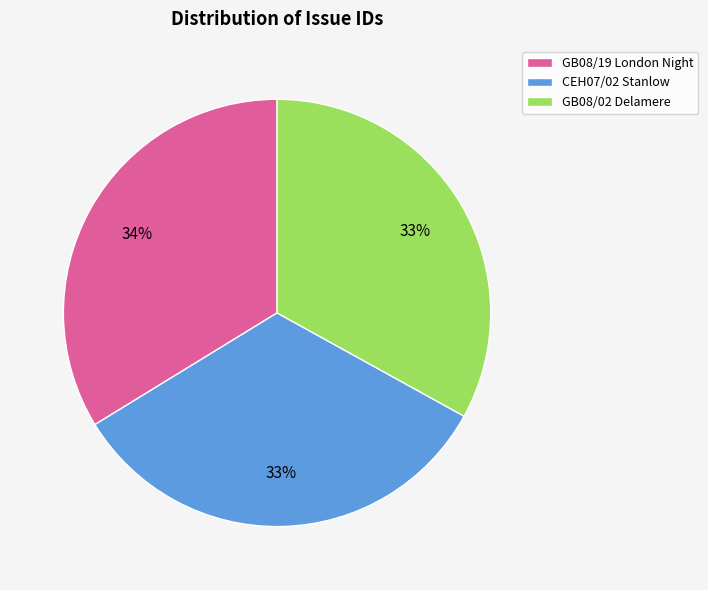

Is there any slice that represents more than half of the pie?

No